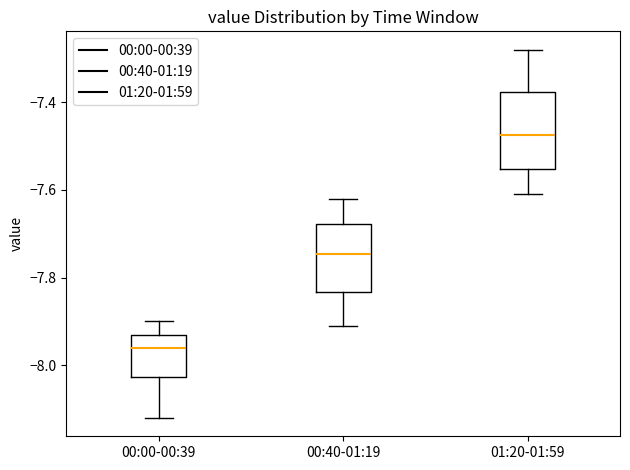

Which box has the highest median line?

01:20-01:59